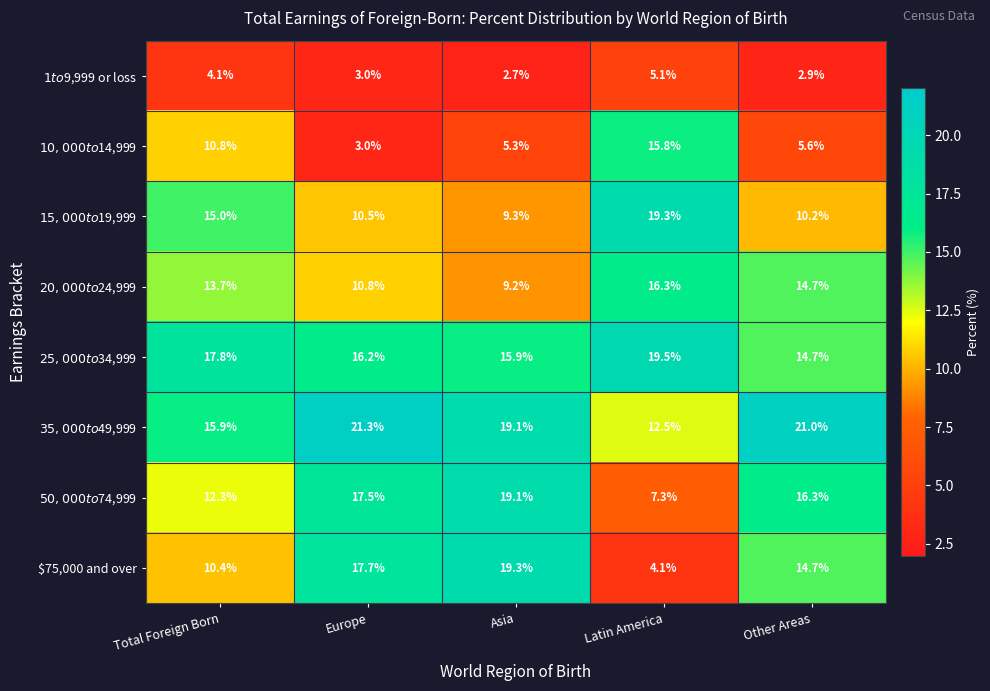

Which series has the largest total across all categories?

$35,000 to $49,999